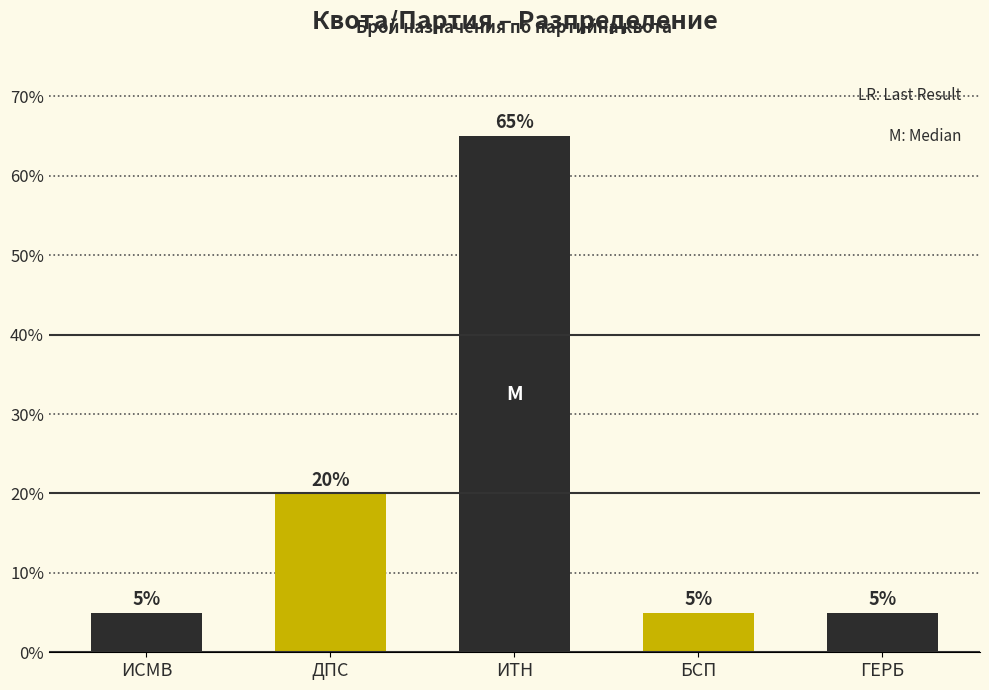

Reading right to left, what are all the values shown in this chart?

ГЕРБ=5	БСП=5	ИТН=65	ДПС=20	ИСМВ=5